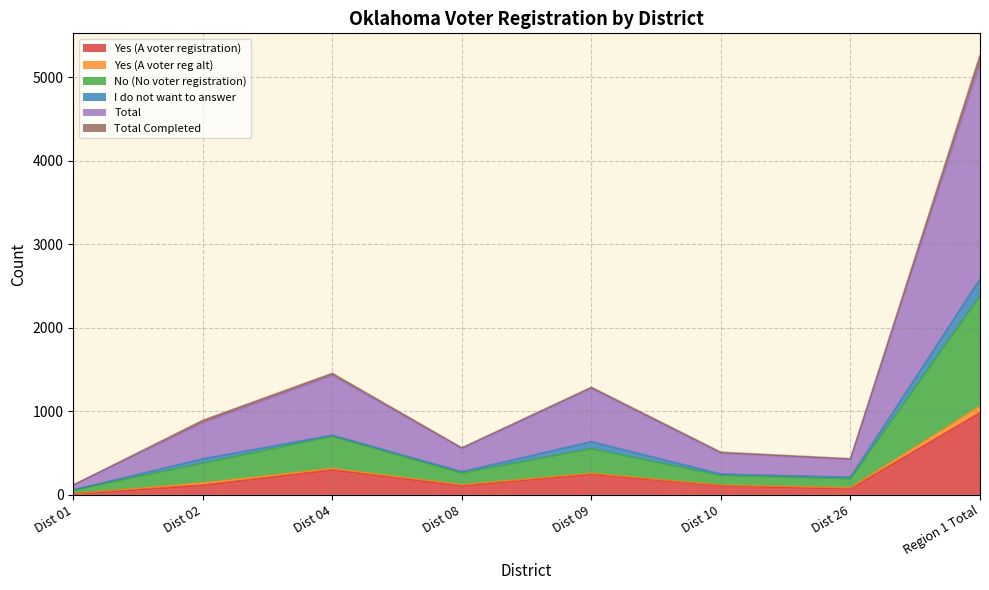

Which category has the highest value in the Yes (A voter registration) series?

Region 1 Total